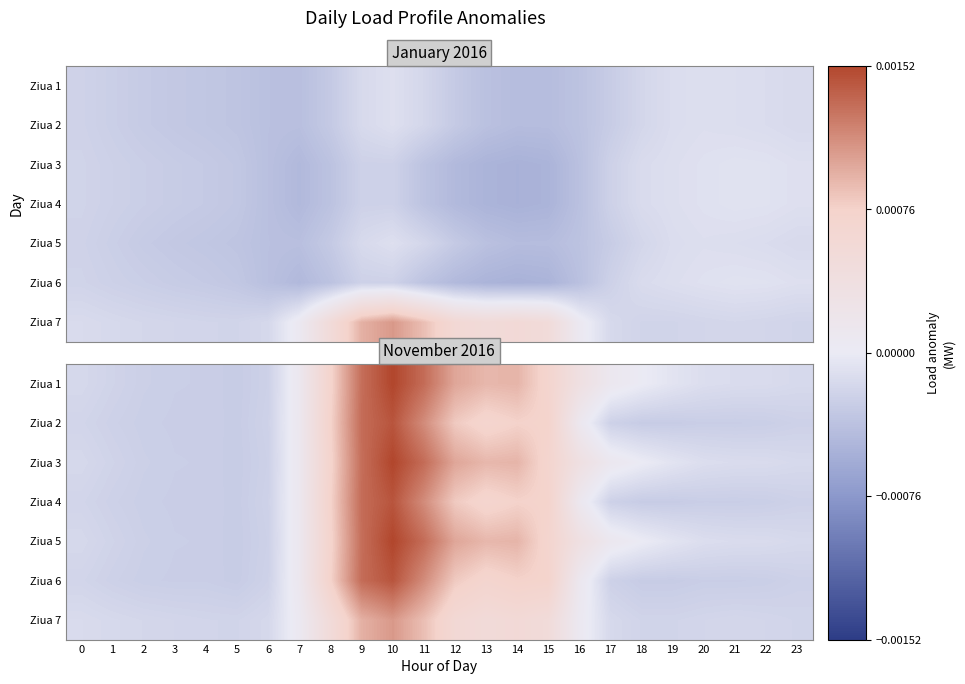

At which category is the sum across all series the highest?

10